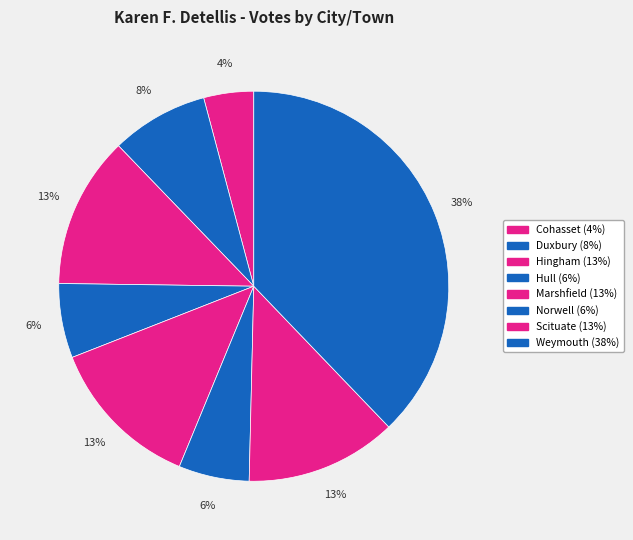

Is Marshfield the majority of the pie?

No